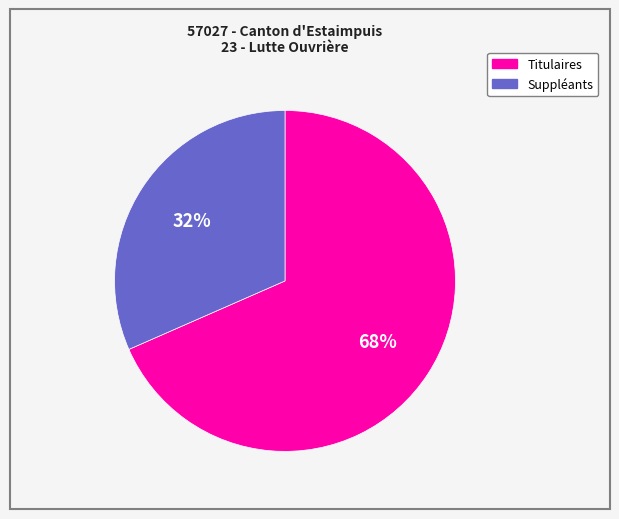

Is there a majority slice in this chart?

Yes